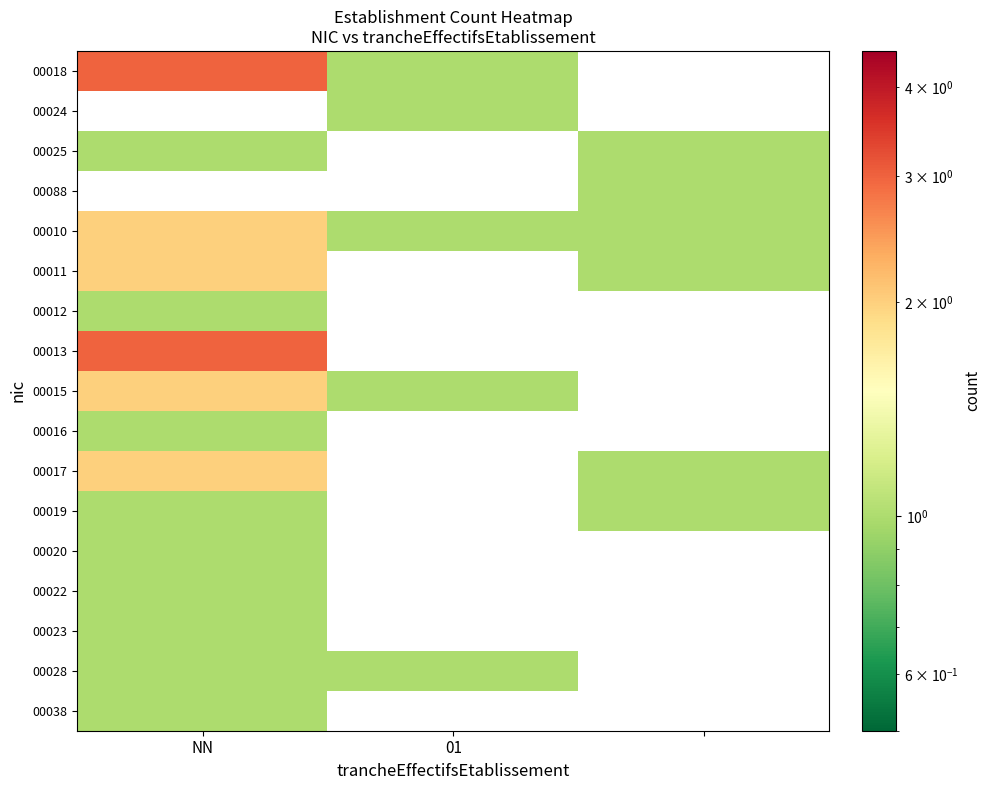

What is the minimum value for 00038?

1.0